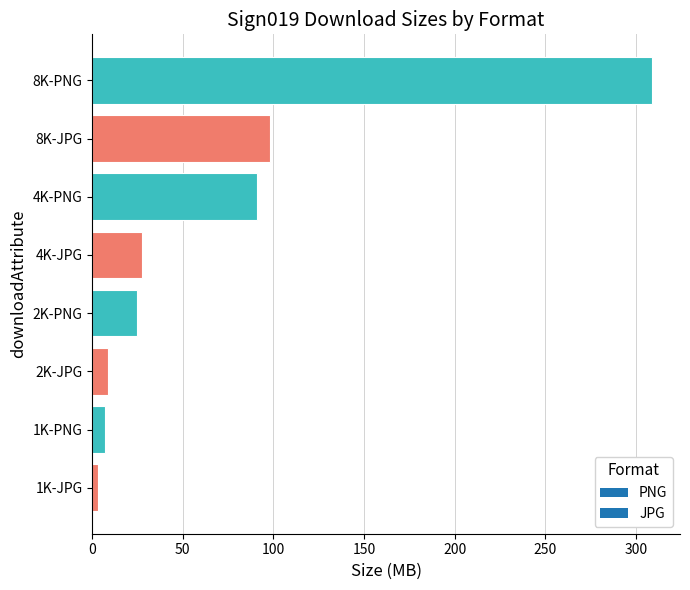

What is the change in value from 2K-JPG to 8K-JPG?

+89.6